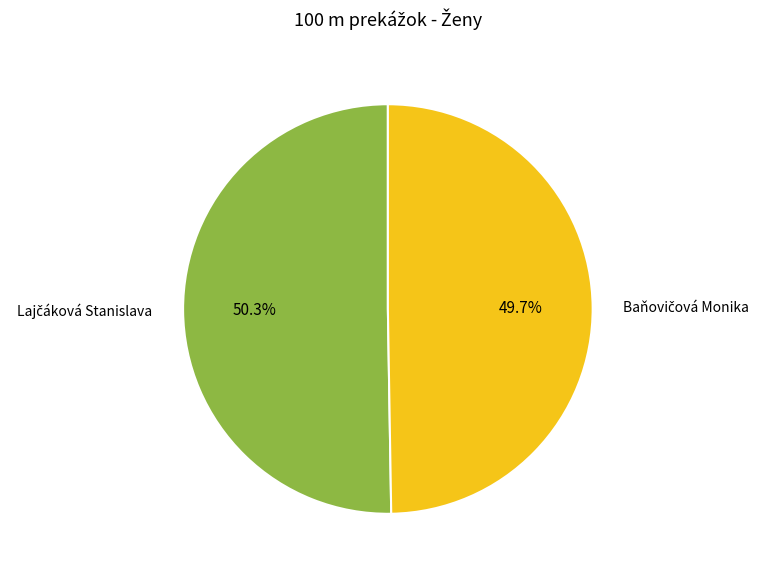

Is there a majority slice in this chart?

Yes